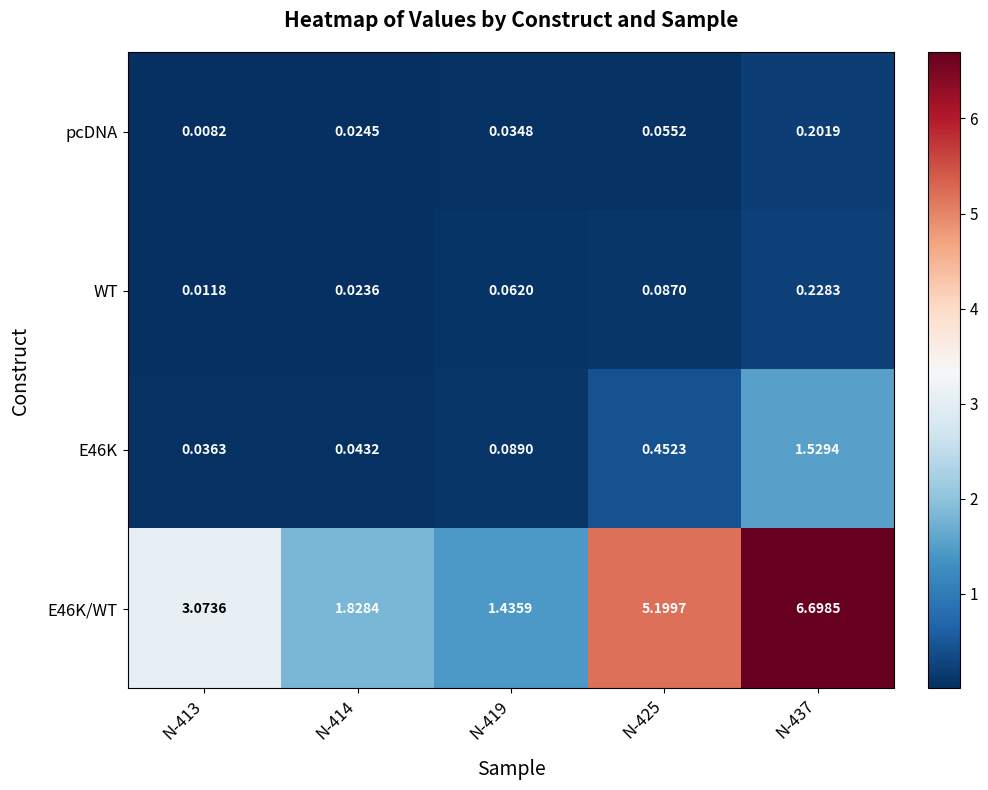

Count the number of data series in this chart.

4